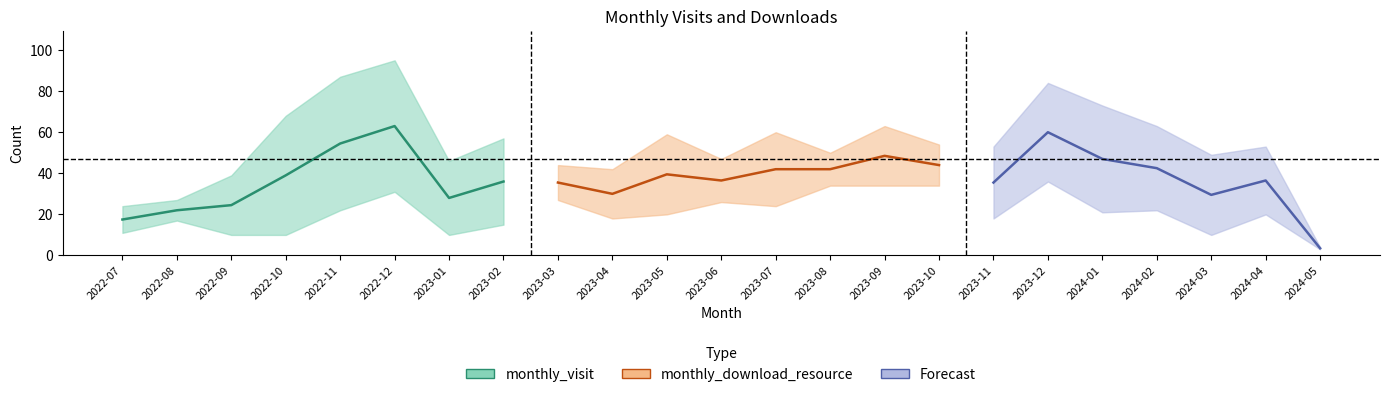

True or false: monthly_visit and monthly_download_resource cross at least once.

False